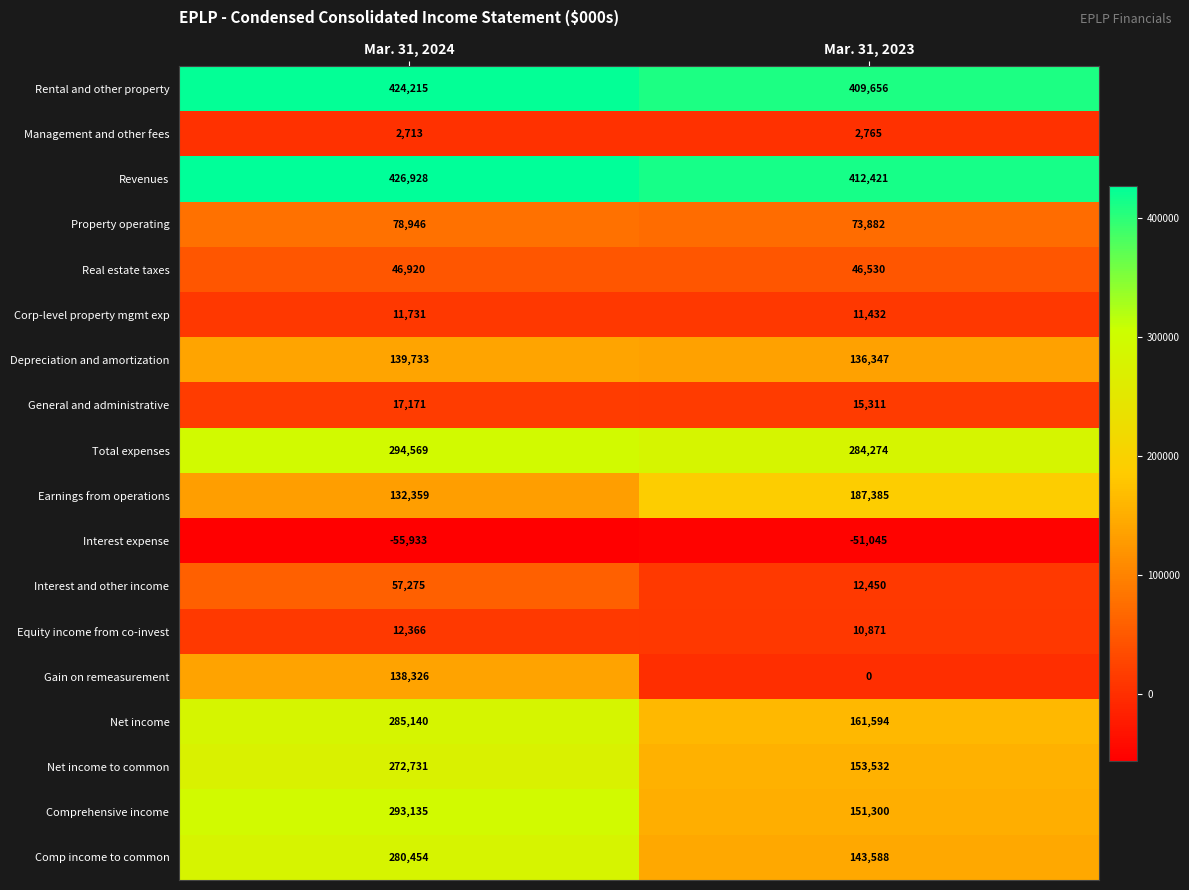

What is the difference between the Net income to common values at Mar. 31, 2024 and Mar. 31, 2023?

119199